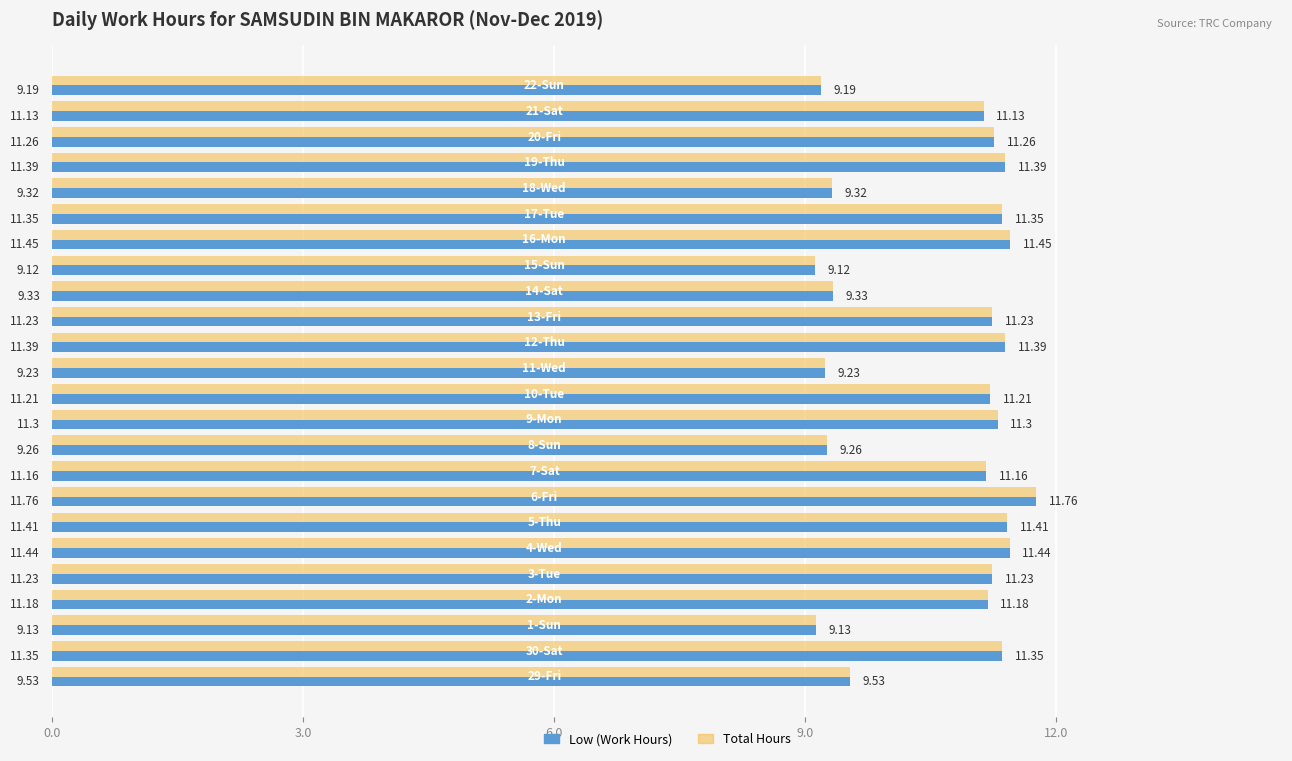

At how many categories does at least one series exceed 11?

16